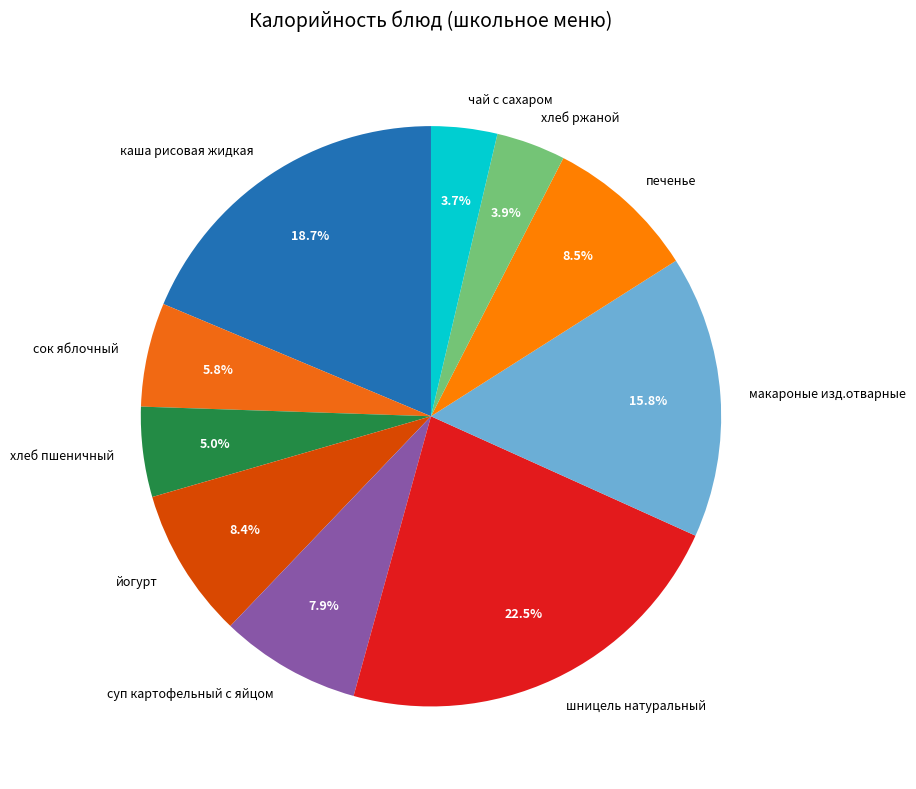

How many segments does this pie chart have?

10